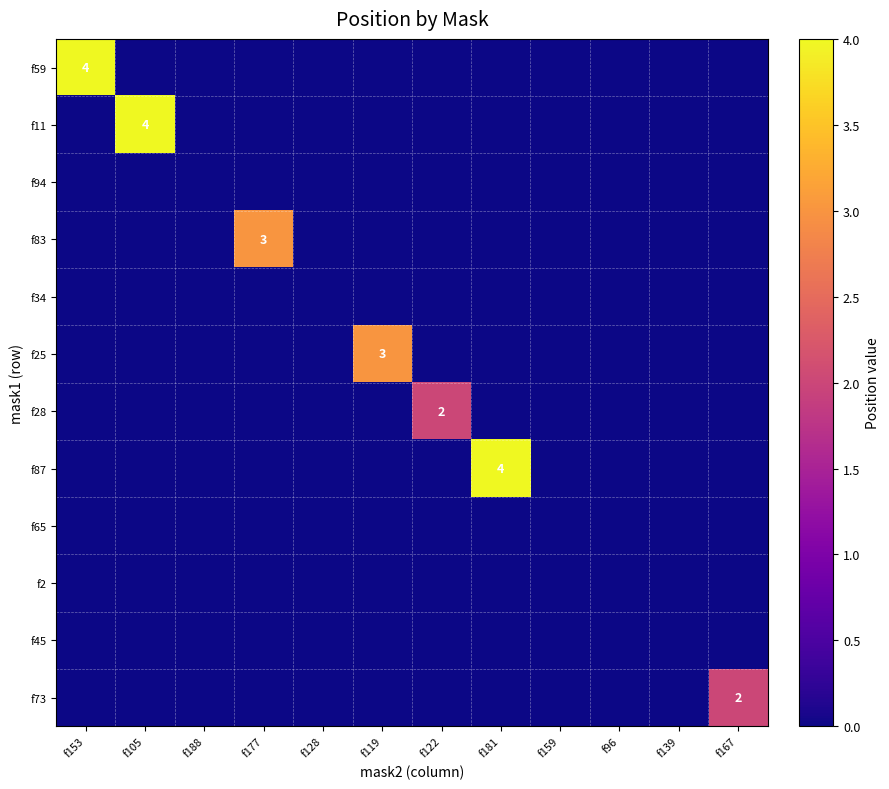

Between f153 and f188, which series saw the biggest shift?

f59